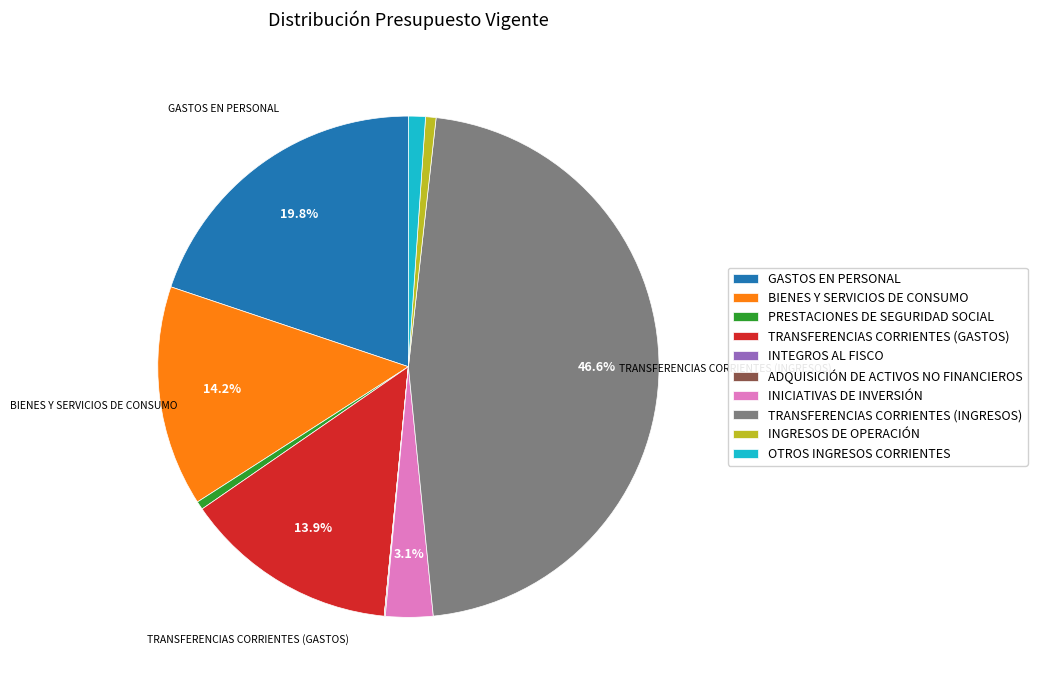

Is the sum of PRESTACIONES DE SEGURIDAD SOCIAL and BIENES Y SERVICIOS DE CONSUMO greater than half?

No